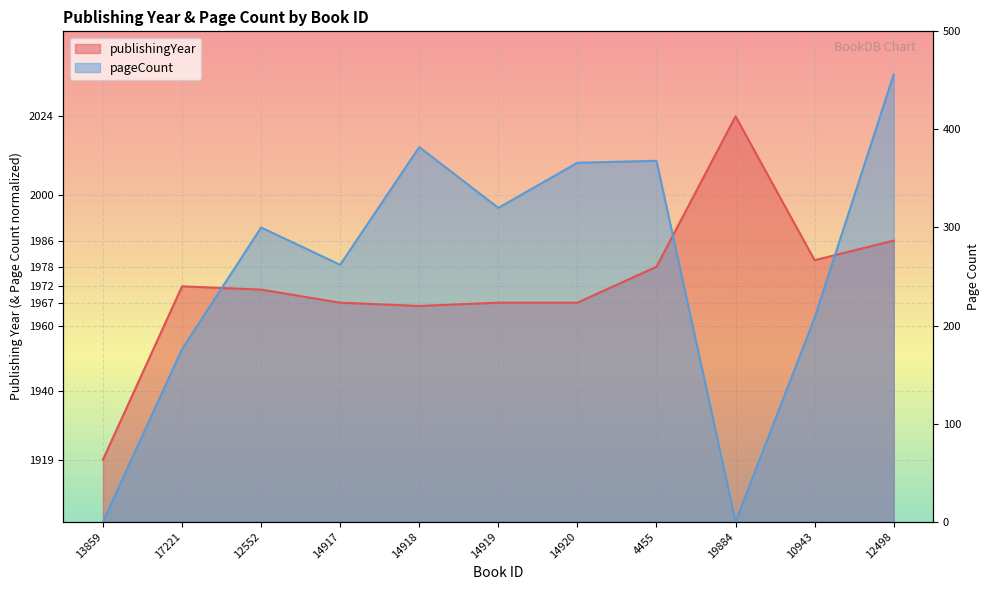

Which series ends up on top after the final intersection of publishingYear and pageCount?

pageCount